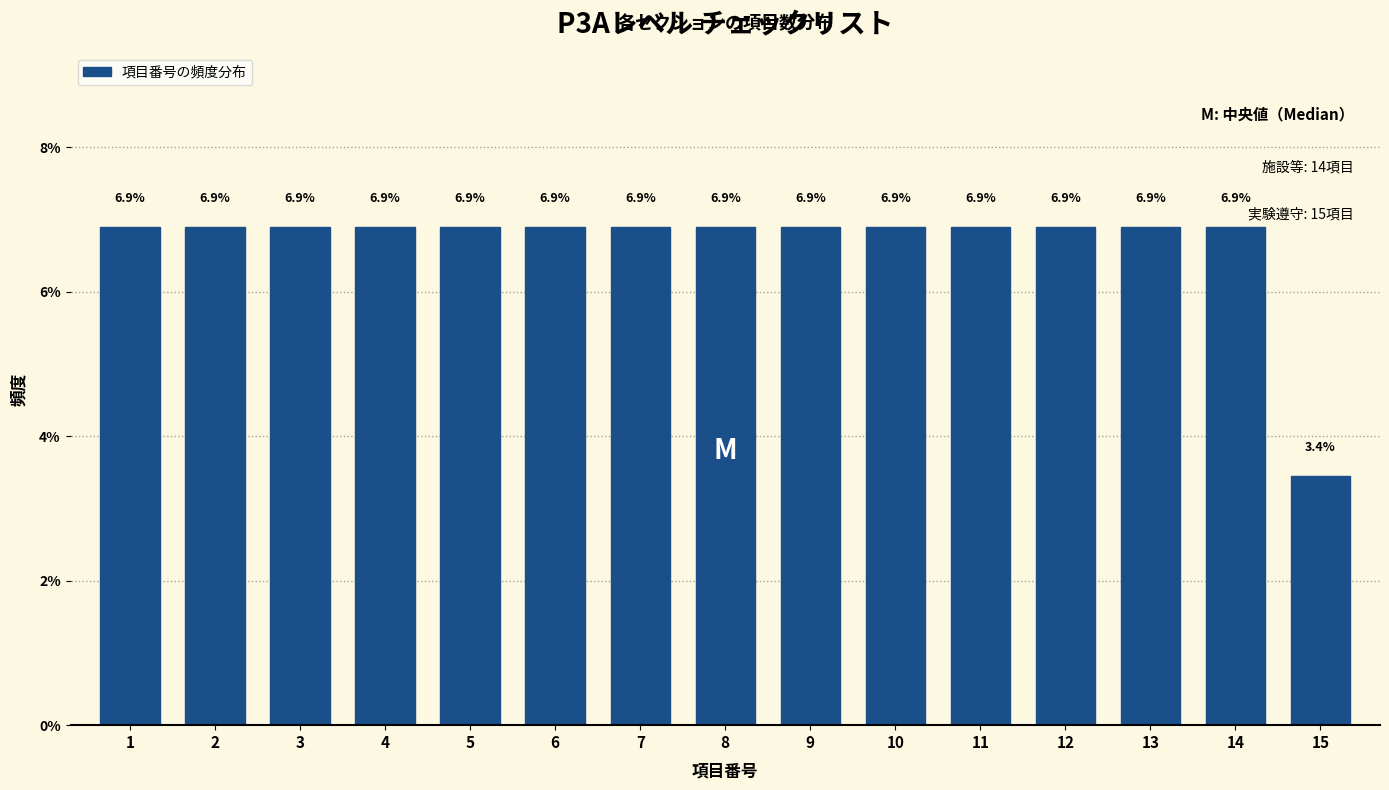

Reading left to right, list all the values displayed in this chart.

1=6.9	2=6.9	3=6.9	4=6.9	5=6.9	6=6.9	7=6.9	8=6.9	9=6.9	10=6.9	11=6.9	12=6.9	13=6.9	14=6.9	15=3.4